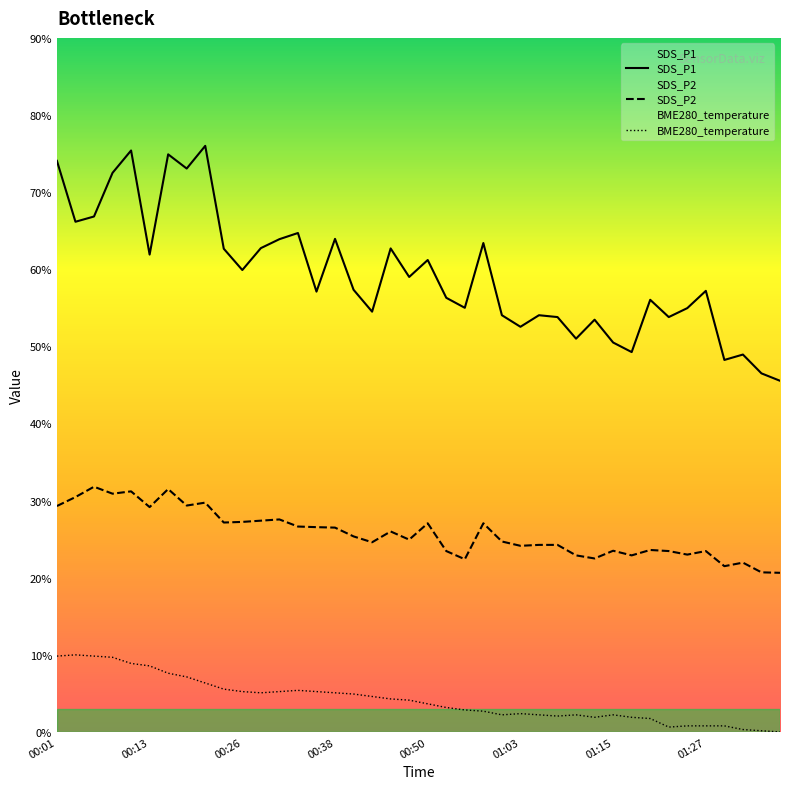

Does the chart display data point markers on the line(s)?

No